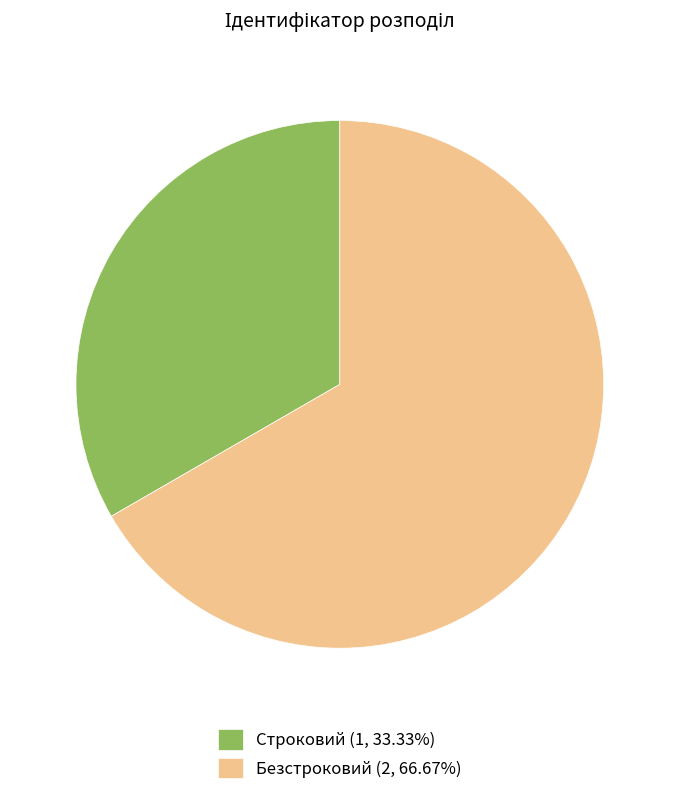

Is it true that Безстроковий is 75% of the pie?

False